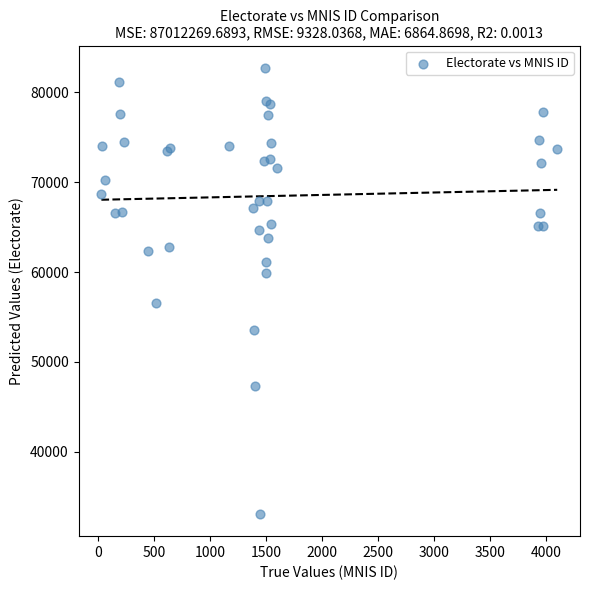

What Y value in the scatter plot is closest to 57906?

56578